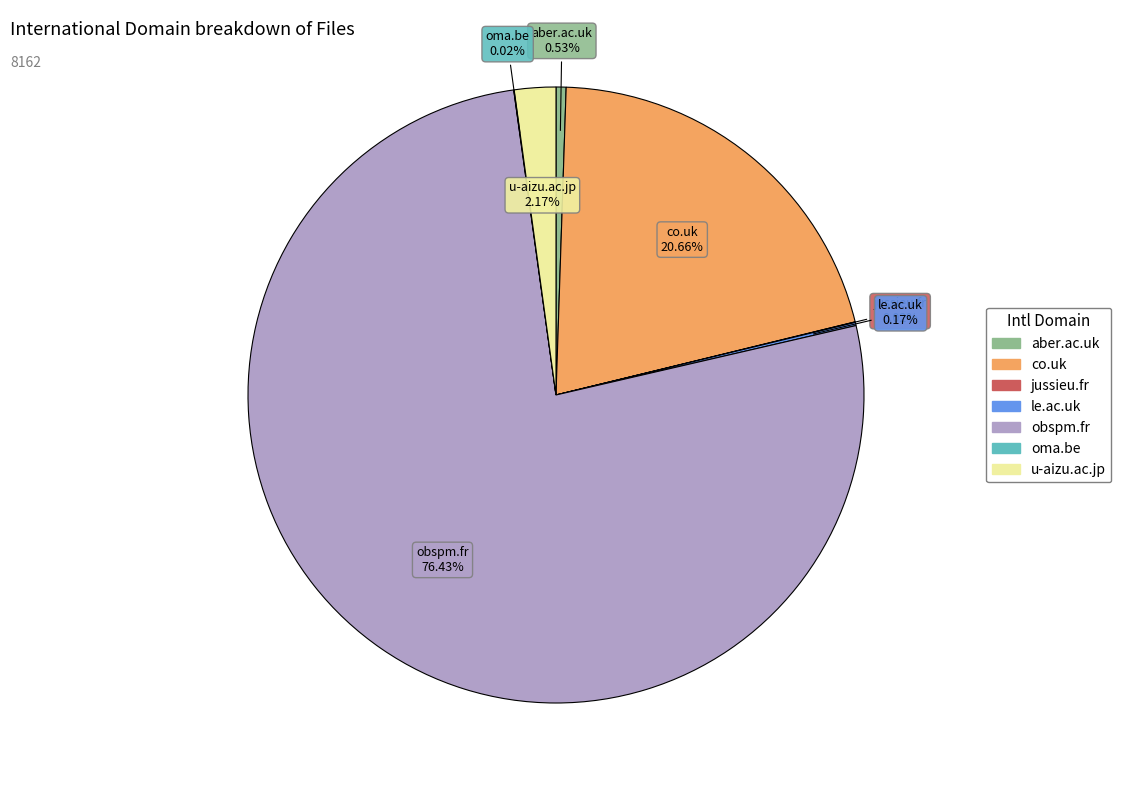

What is the largest slice in the pie chart?

obspm.fr